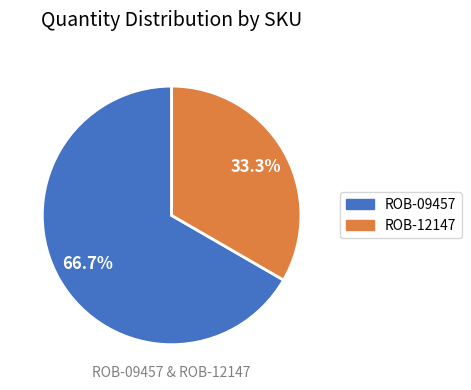

How many slices are in this pie chart?

2